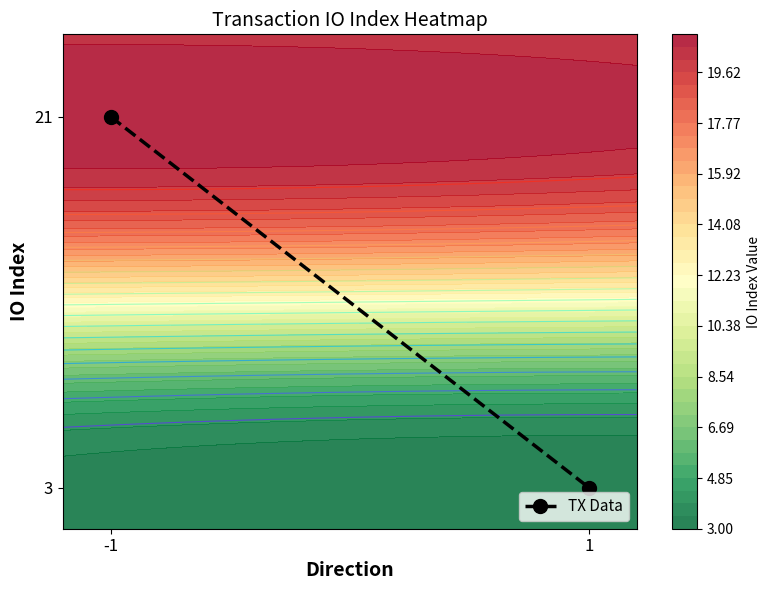

How many categories are shown in the chart?

2